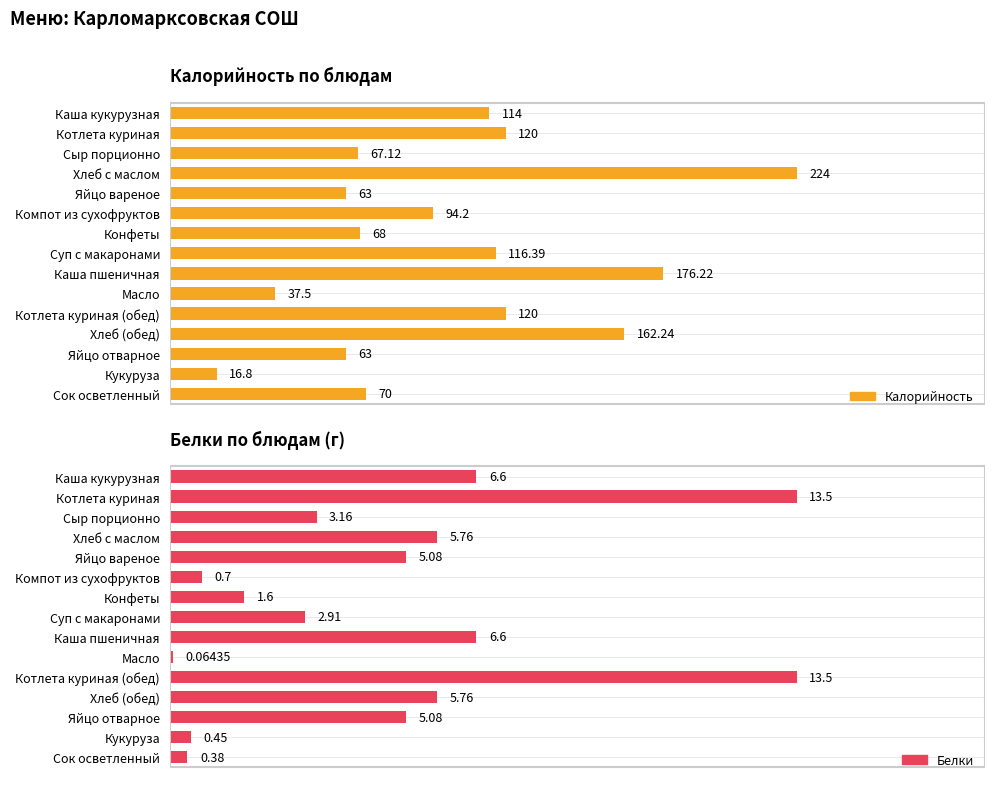

What is the total value across all series at Яйцо отварное?

68.1